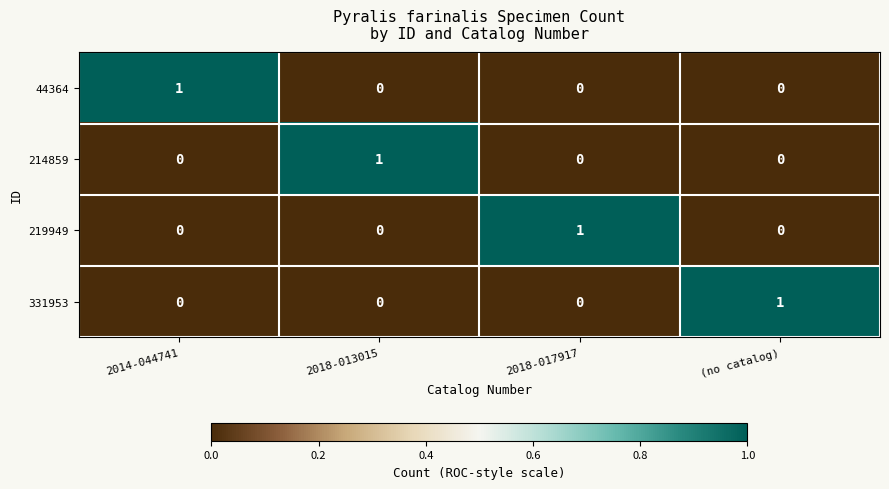

At how many categories does at least one series exceed 0?

4